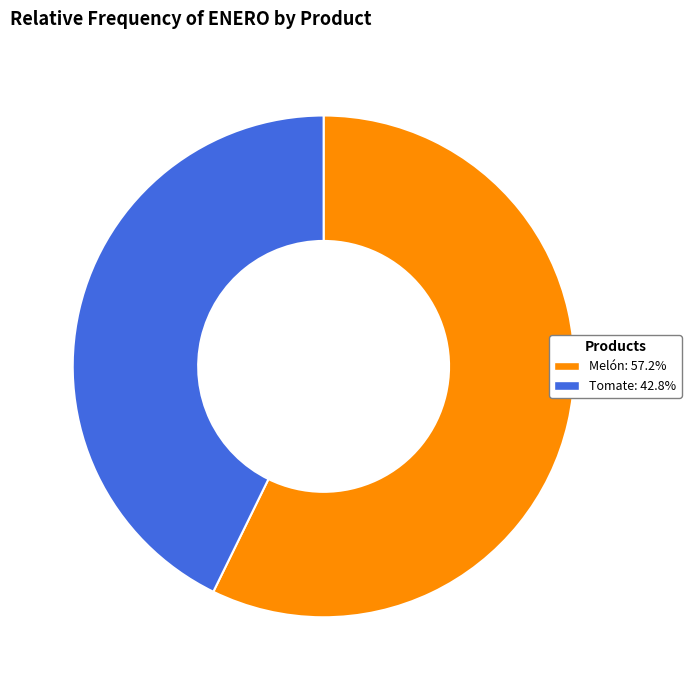

What is the smallest slice in the pie chart?

Tomate